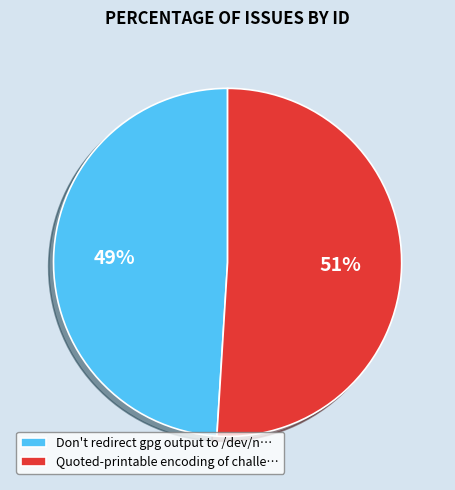

Which slice represents more than half of the pie?

Quoted-printable encoding of challe…